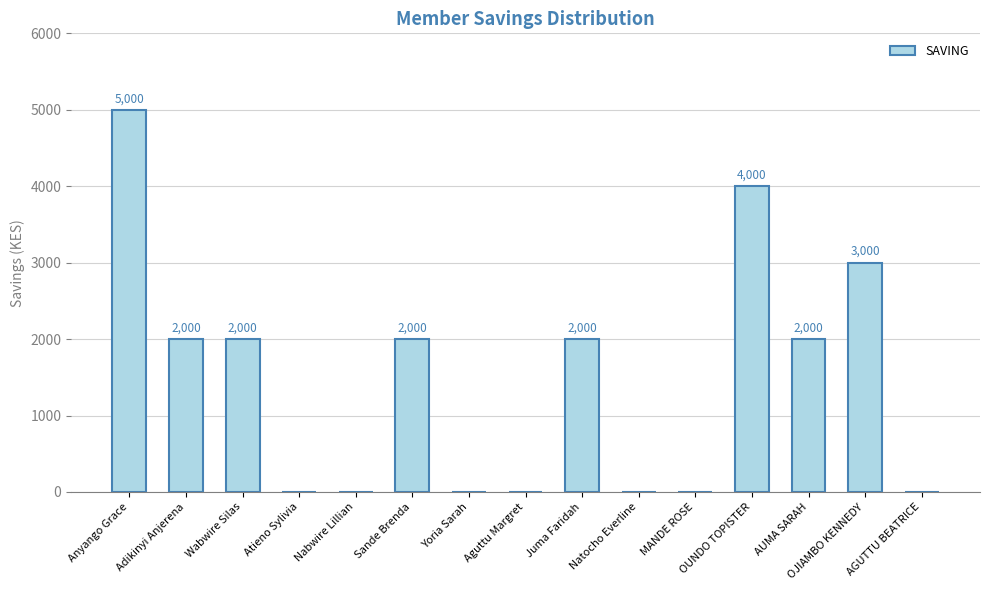

True or false: the data shows -2242 at Natocho Everline.

False